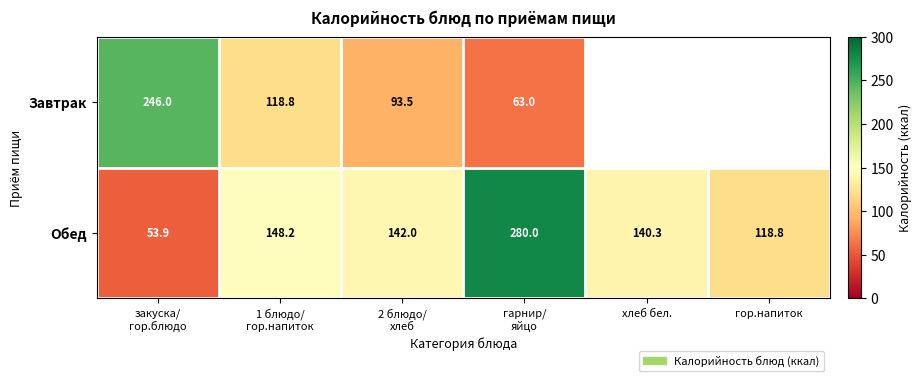

What is the difference between the maximum and second lowest values in the Обед series?

161.2